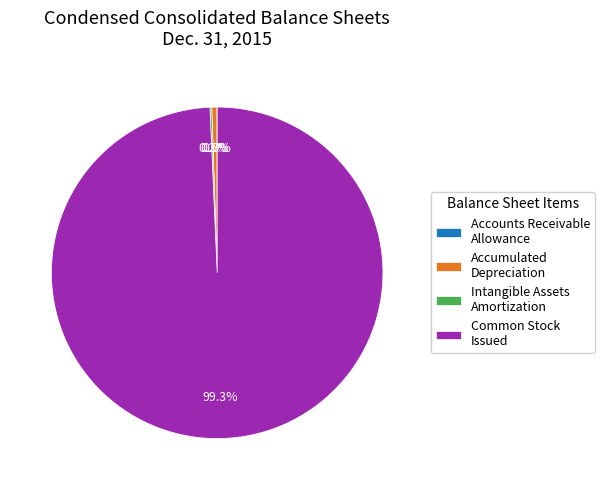

To the nearest percent, what is the difference between the largest and smallest slice percentages?

99%